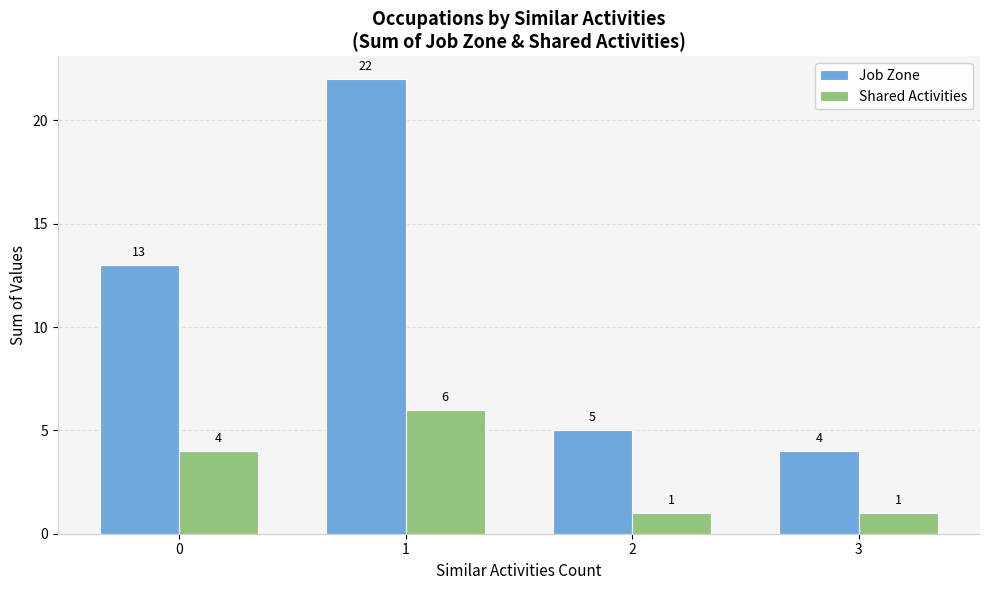

Between 0 and 2, which series saw the biggest shift?

Job Zone